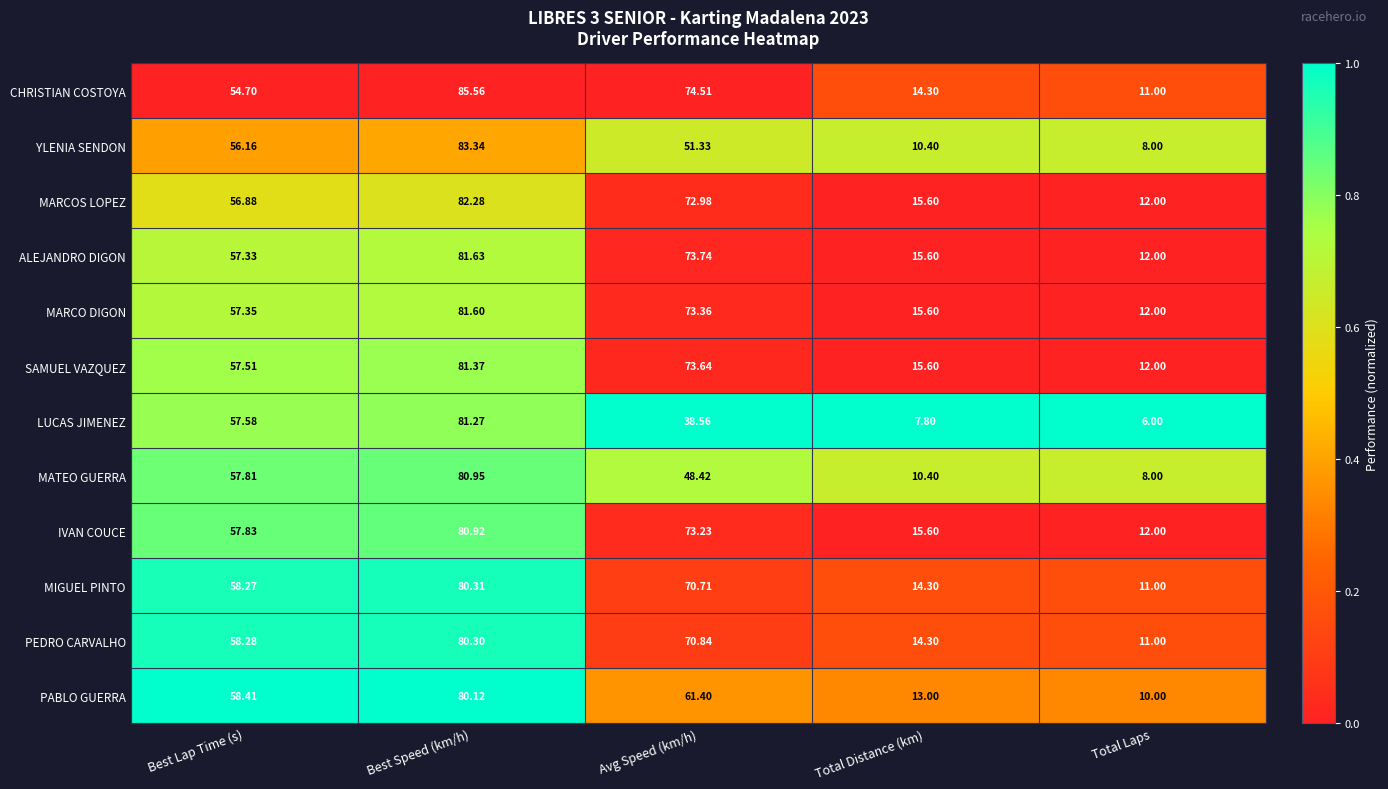

Is the value of MATEO GUERRA at Best Lap Time (s) greater than the value of YLENIA SENDON at Total Distance (km)?

Yes